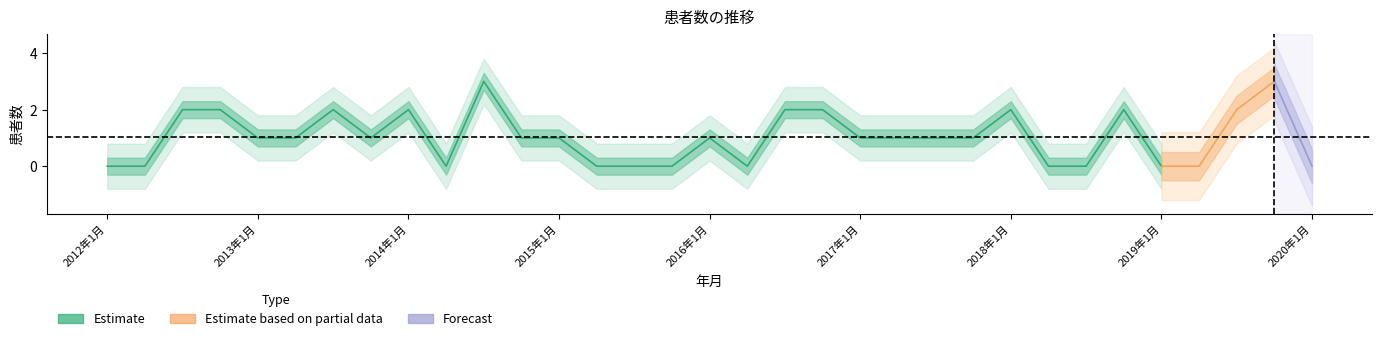

Is it true that 新生児低体温症(0歳) equals 0 at 2019年1月?

True